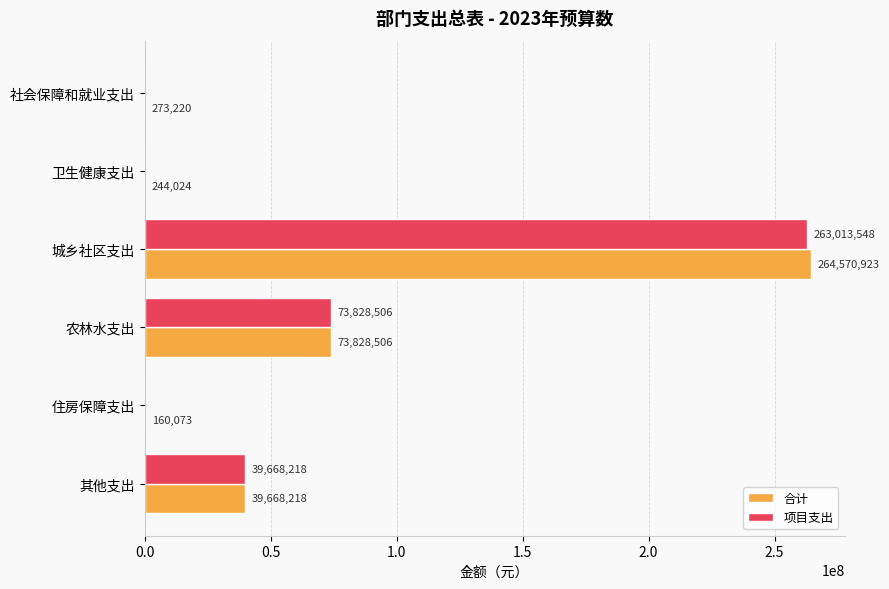

At which category is the sum across all series the highest?

城乡社区支出